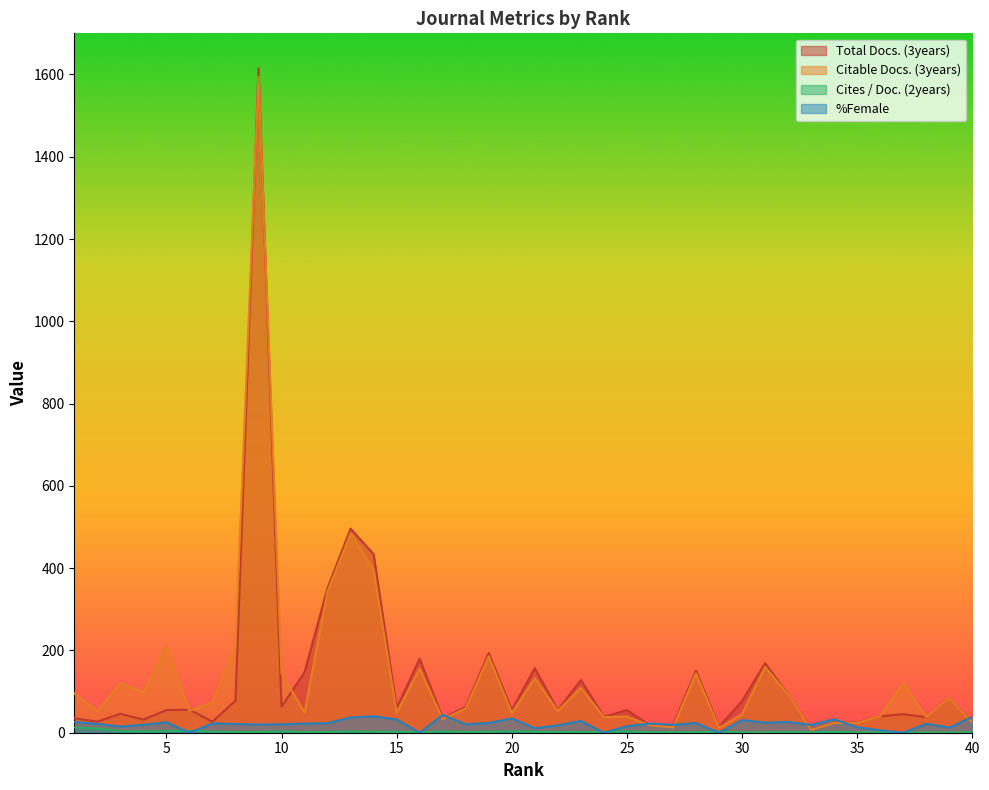

True or false: Total Docs. (3years) has more than 1 interior local peaks.

True